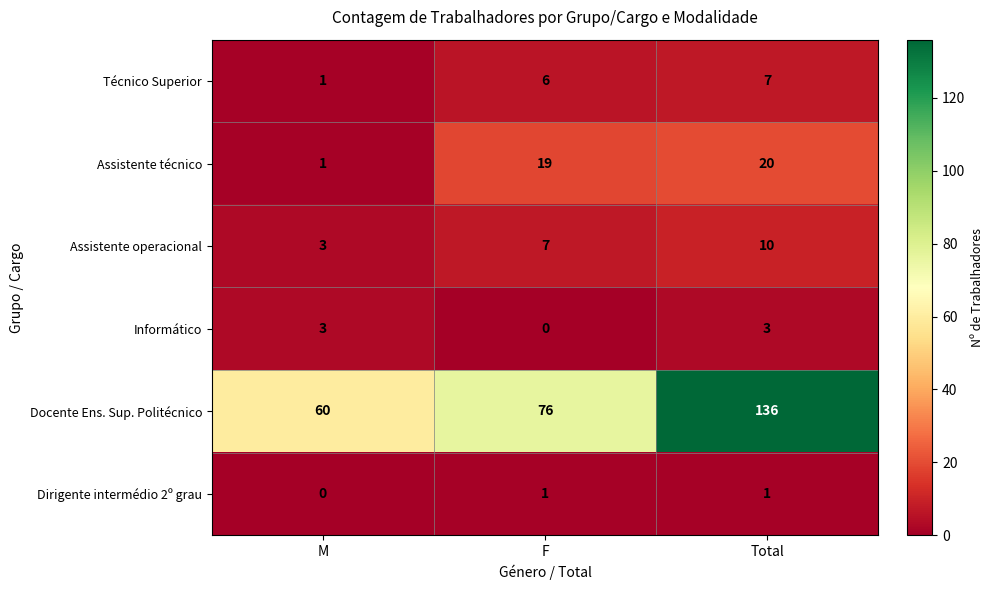

Which category has the highest value across all series?

Total